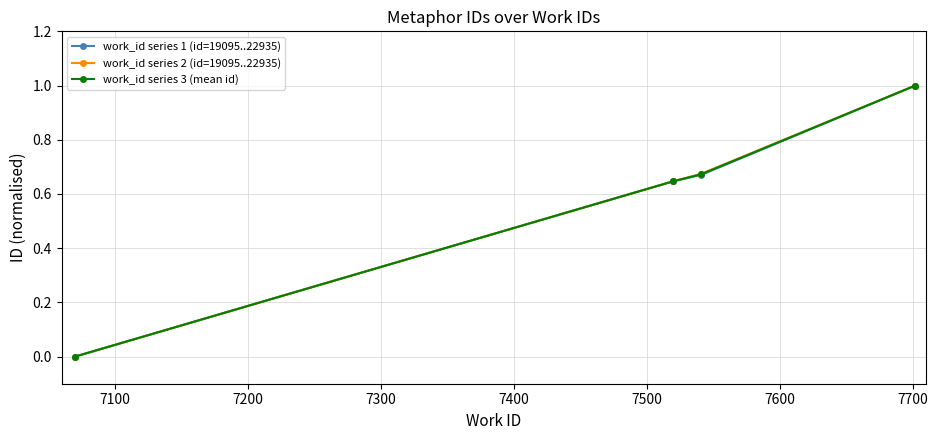

What is the highest value of the work_id series 1 (id=19095..22935) series?

1.0